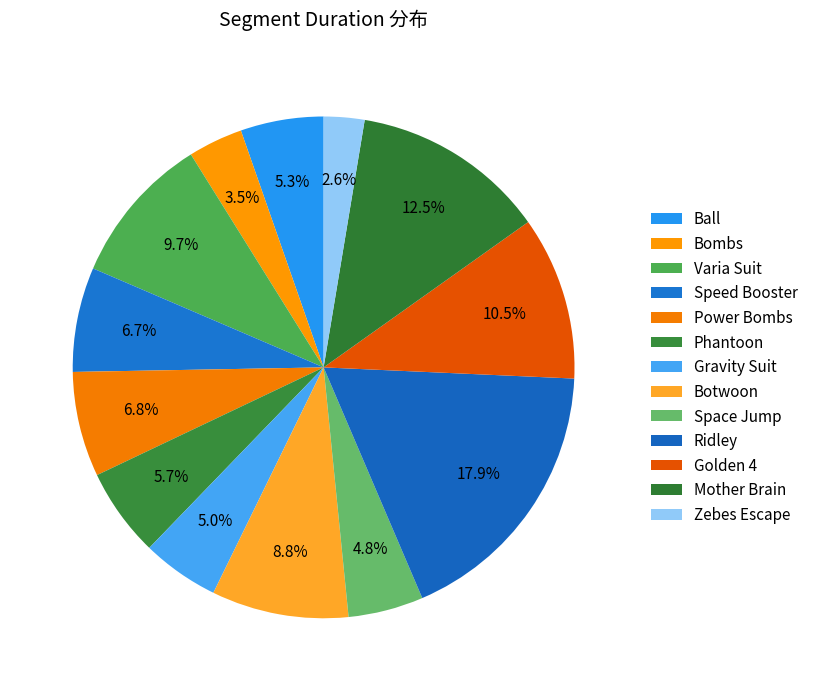

Does Botwoon represent more than half of the total?

No